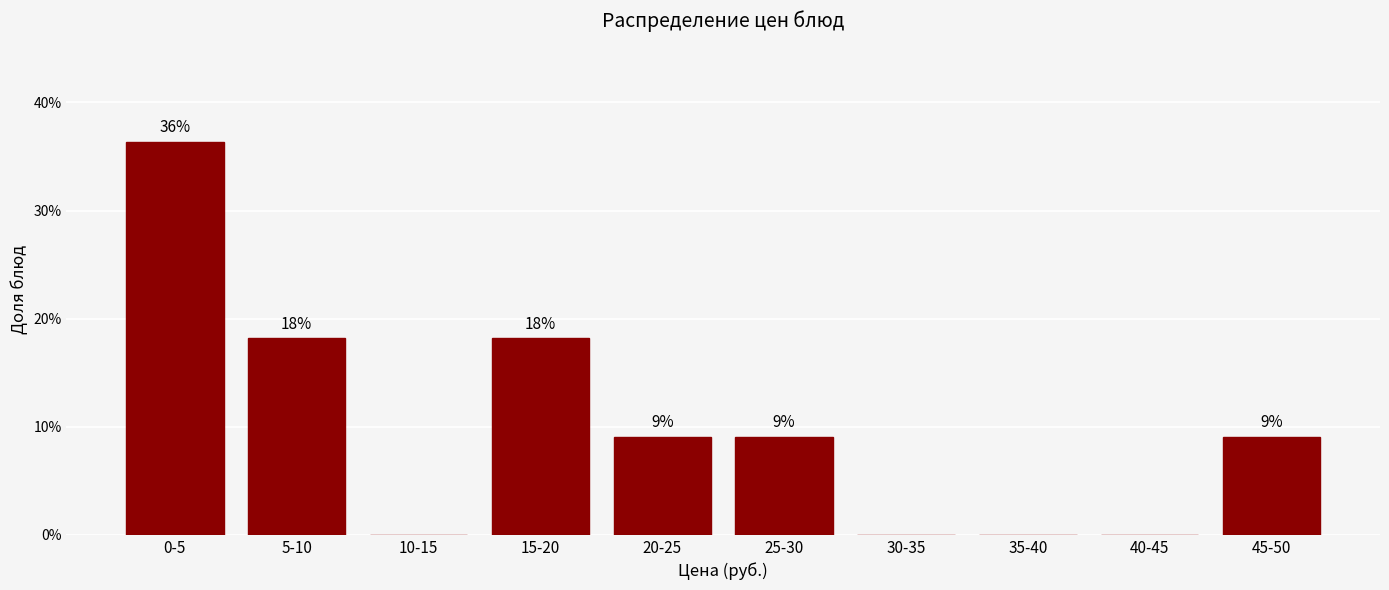

Are the bars horizontal?

No